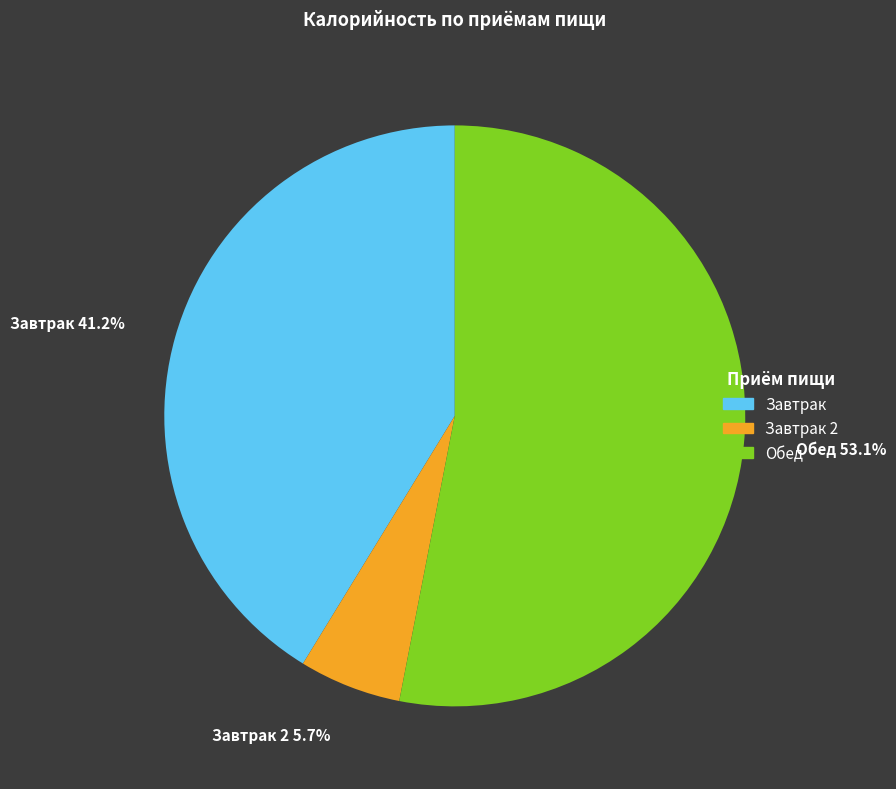

To the nearest percent, what portion does Завтрак represent?

41%